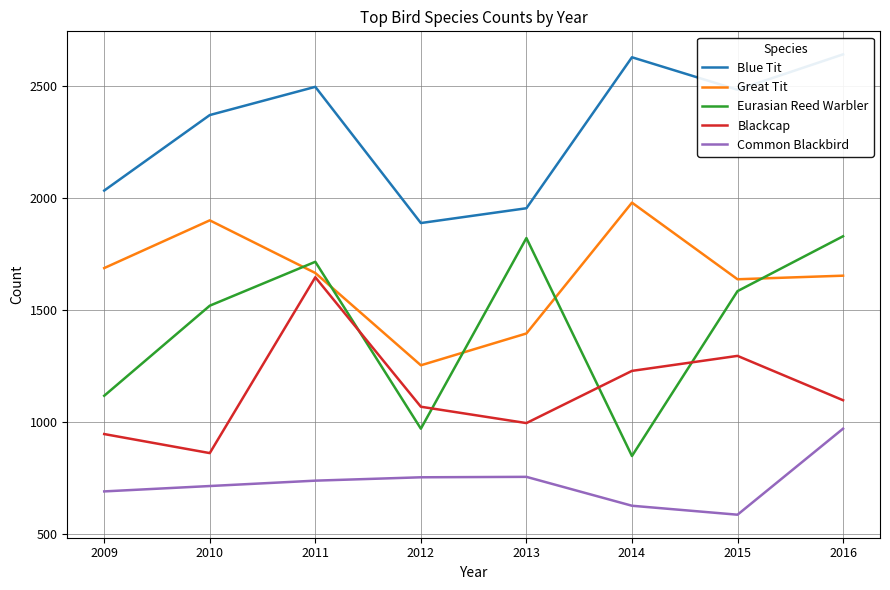

What is the lowest value of the Eurasian Reed Warbler series?

849